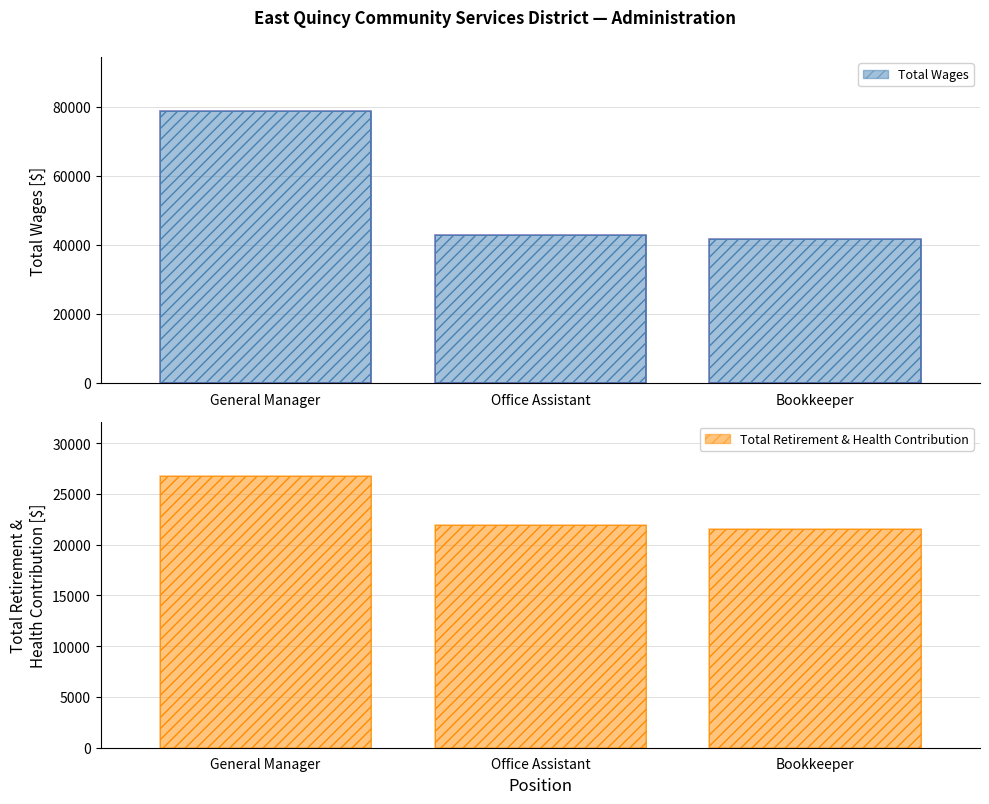

Is the value of Total Retirement & Health Contribution at General Manager greater than the value of Total Wages at Bookkeeper?

No